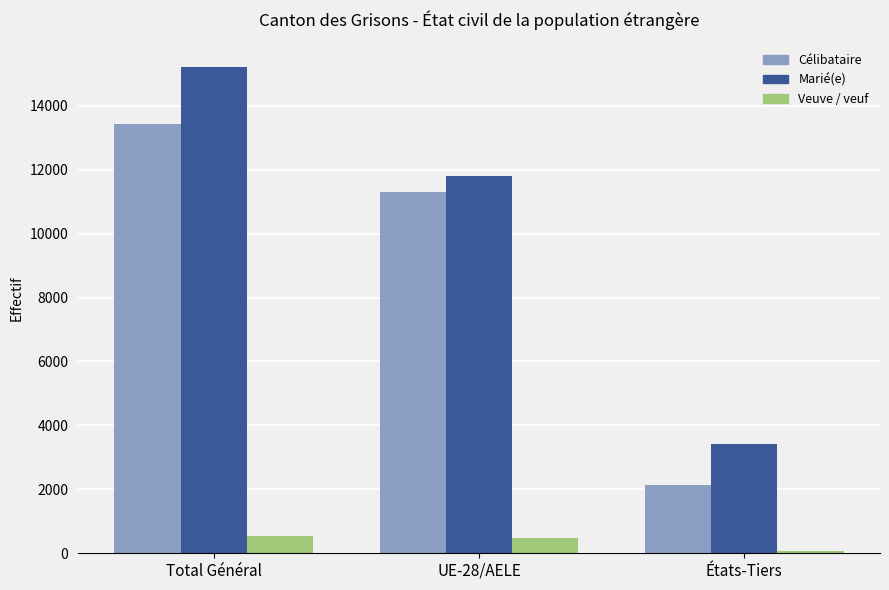

The value of Marié(e) at Total Général is 22111. True or false?

False